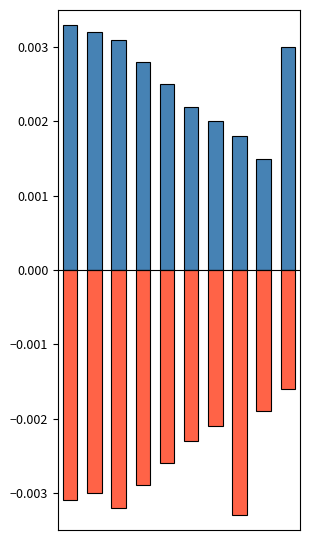

Rank the categories by positive value from highest to lowest.

0, 1, 2, 9, 3, 4, 5, 6, 7, 8